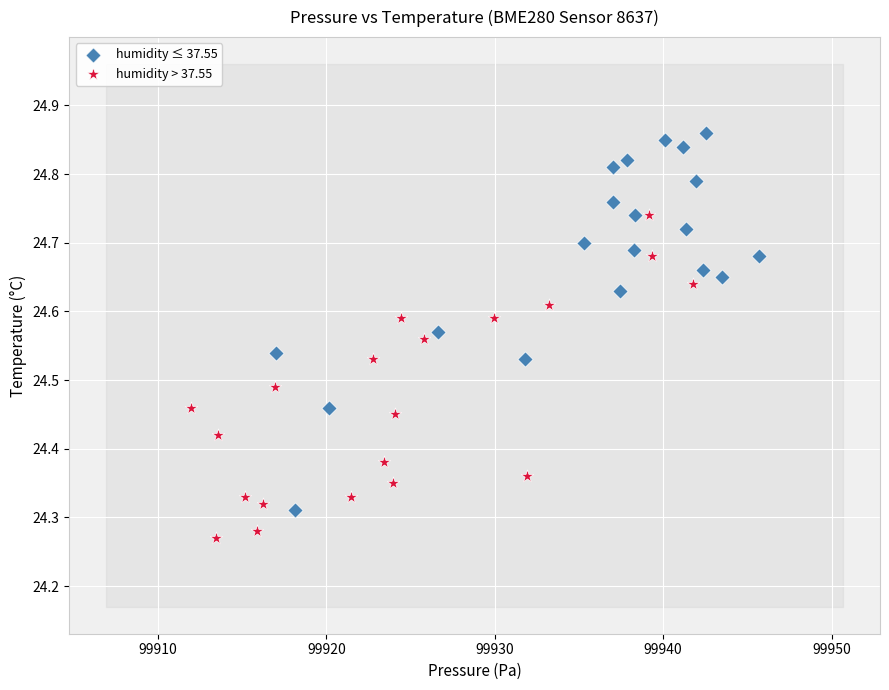

Which series reaches the minimum Y coordinate?

humidity > 37.55